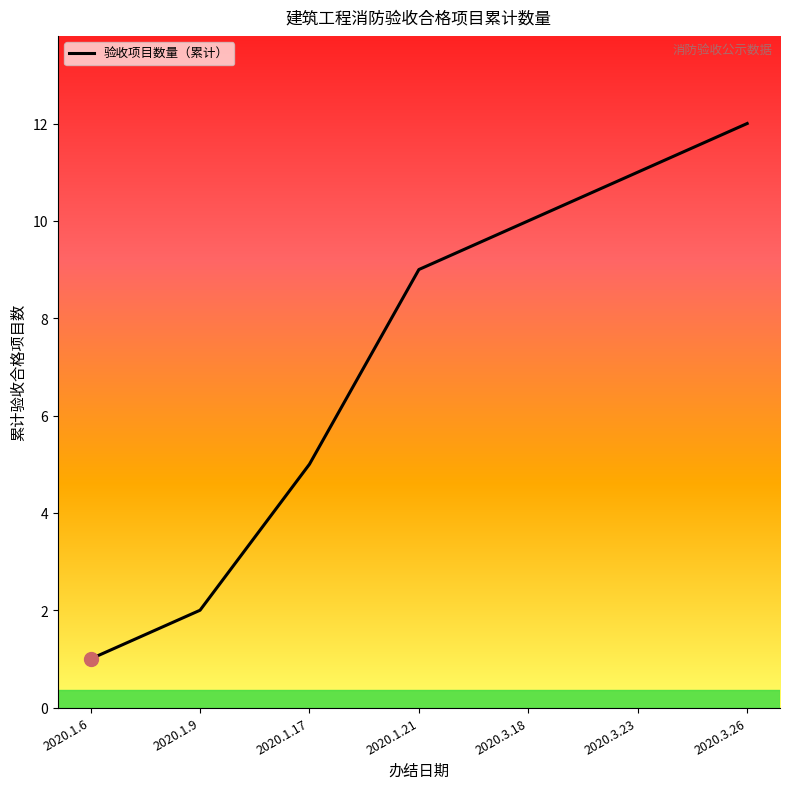

Reading left to right, list all the values displayed in this chart.

2020.1.6=1	2020.1.9=2	2020.1.17=5	2020.1.21=9	2020.3.18=10	2020.3.23=11	2020.3.26=12